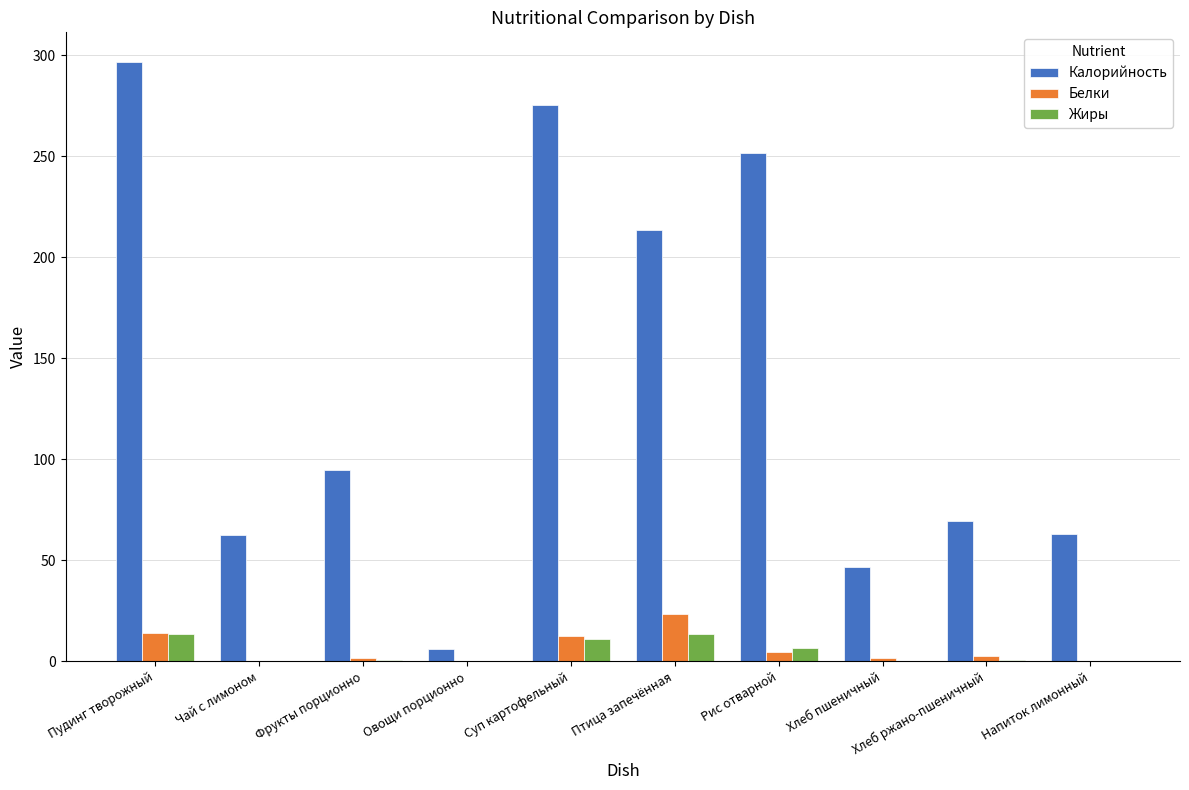

What is the average value of the Жиры series?

4.6